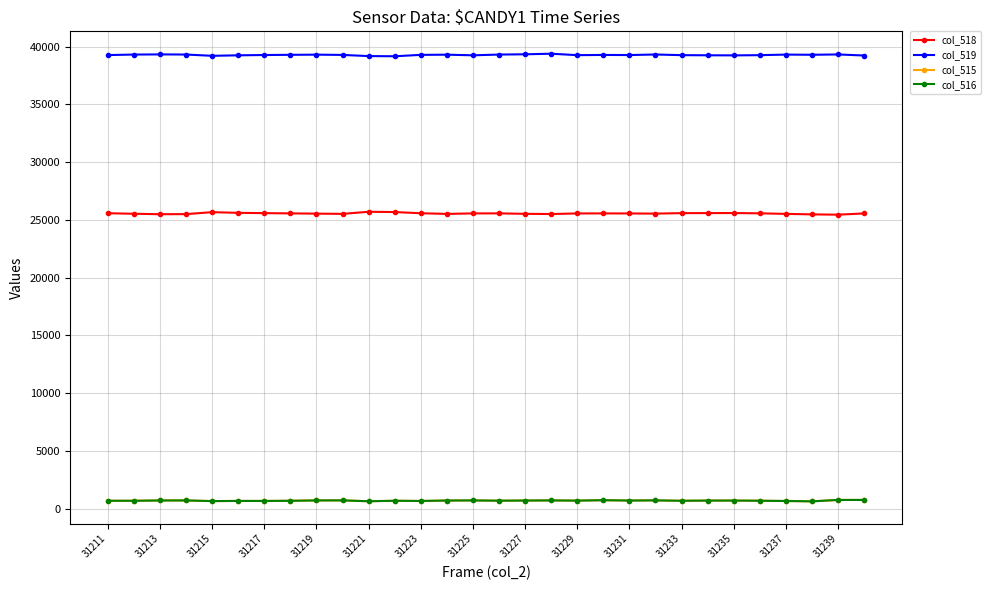

At how many categories does at least one series exceed 14635?

30